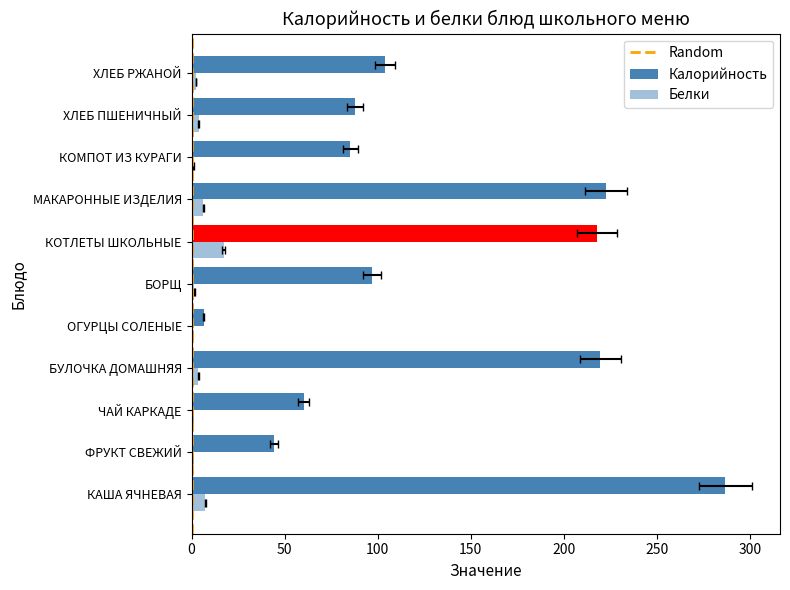

How many values in the Калорийность series exceed 96?

6